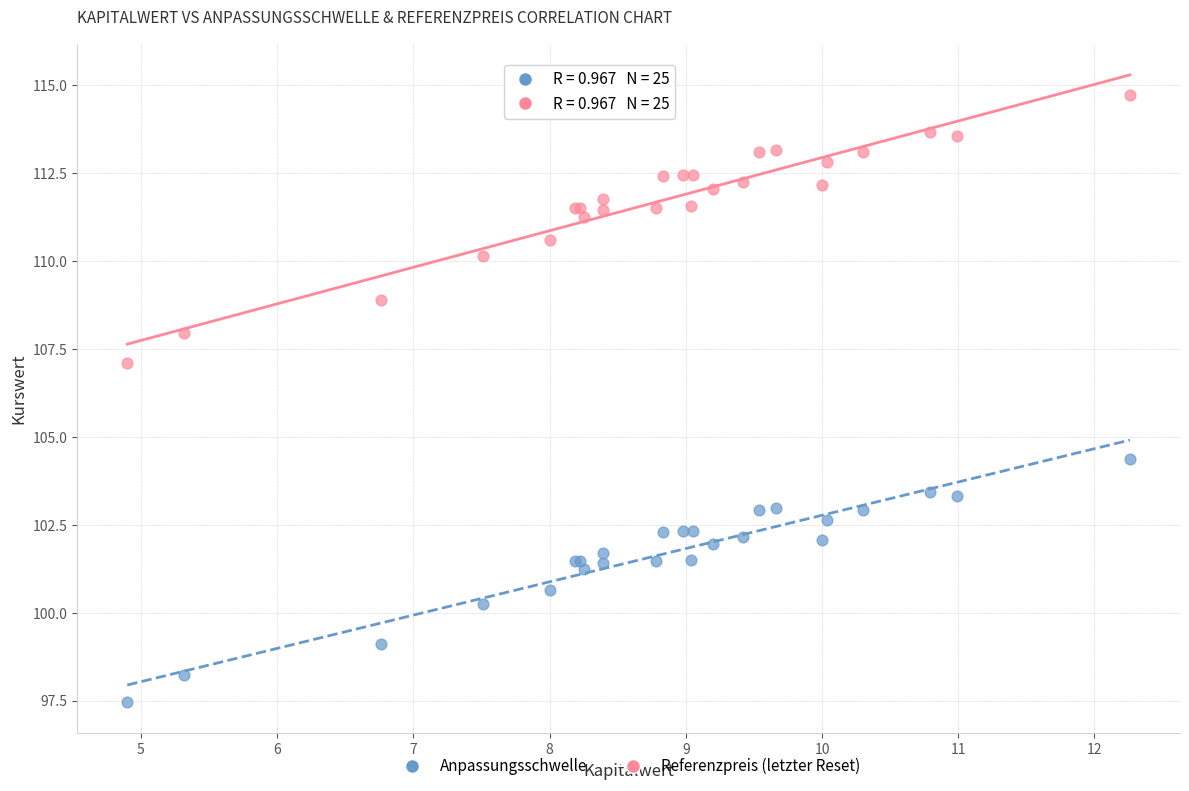

Which series has the largest Y range (max minus min)?

Referenzpreis (letzter Reset)